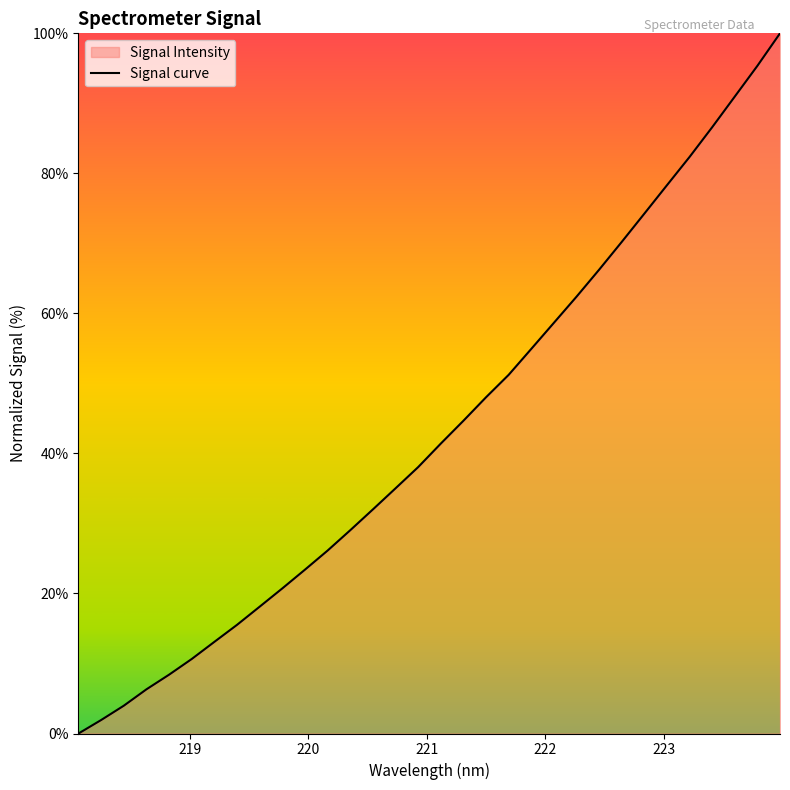

How many positive values are there?

31